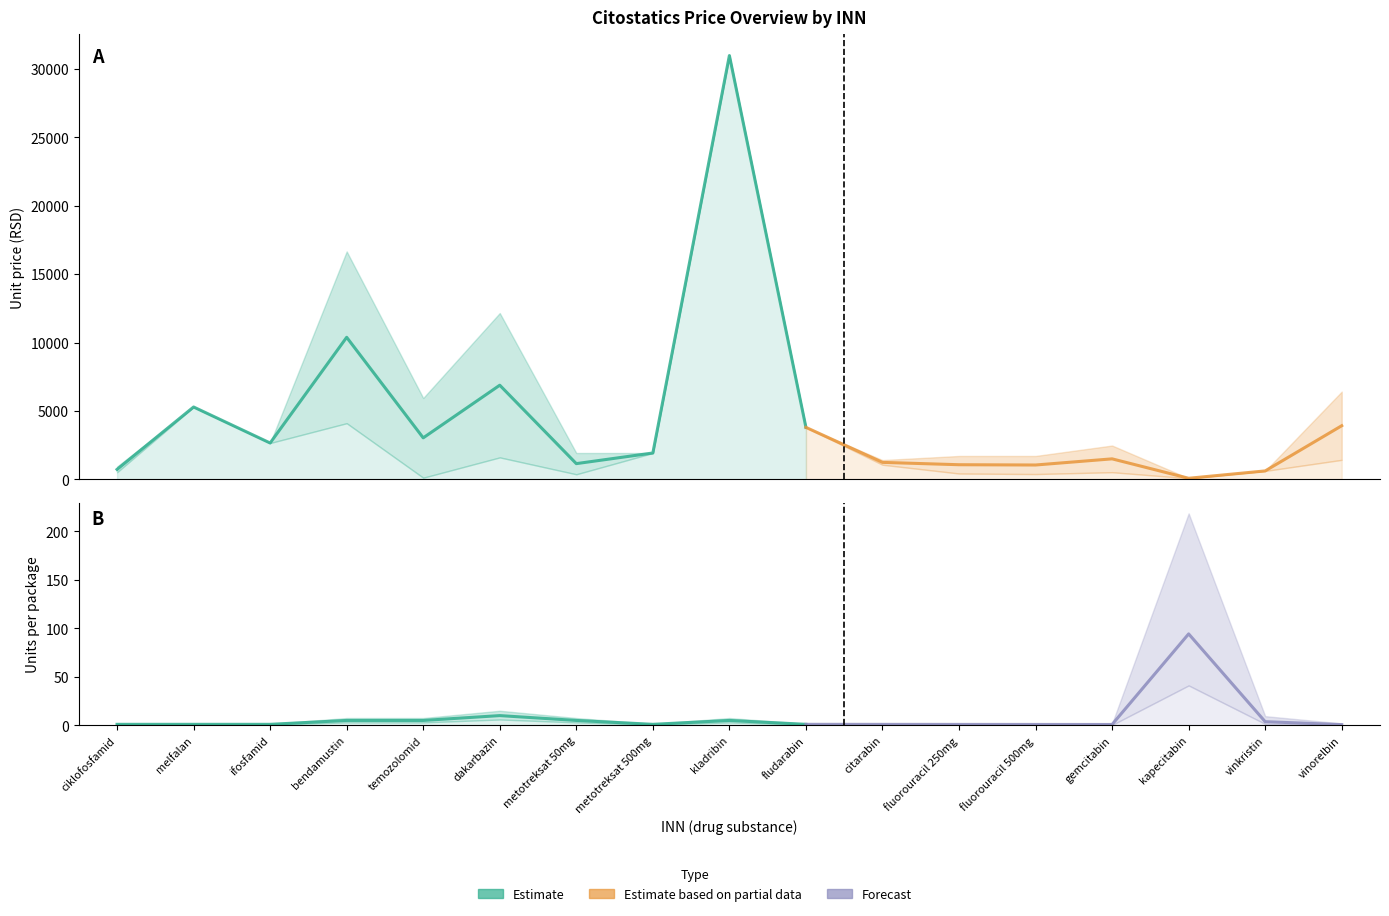

What is the difference between the highest and lowest values at citarabin?

1407.0